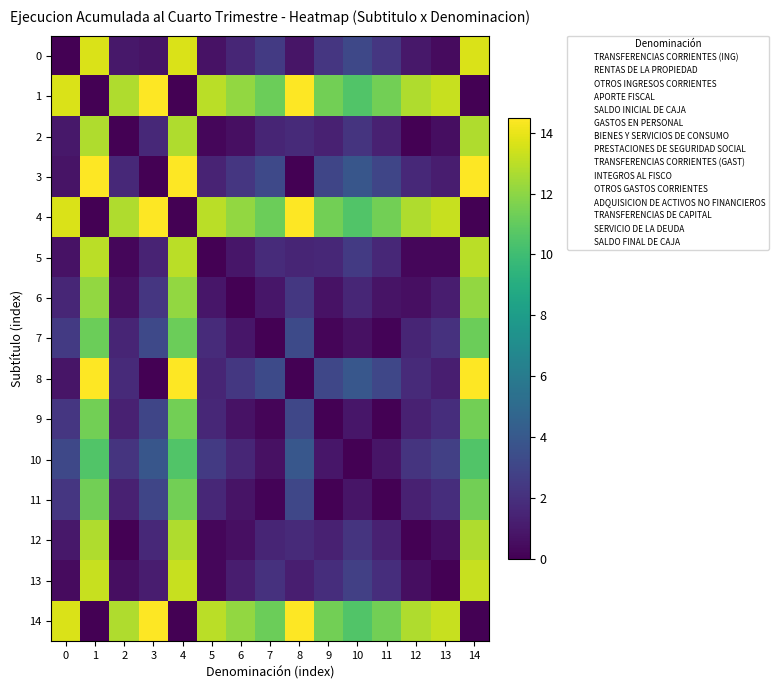

Which series has the largest total across all categories?

1